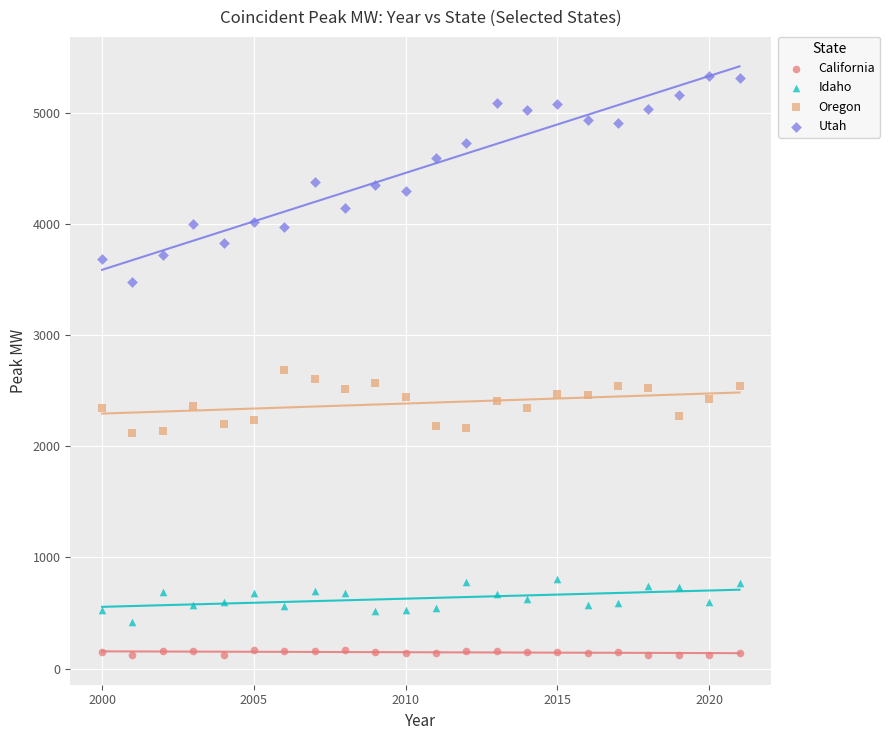

Which series contains the highest Y value?

Utah